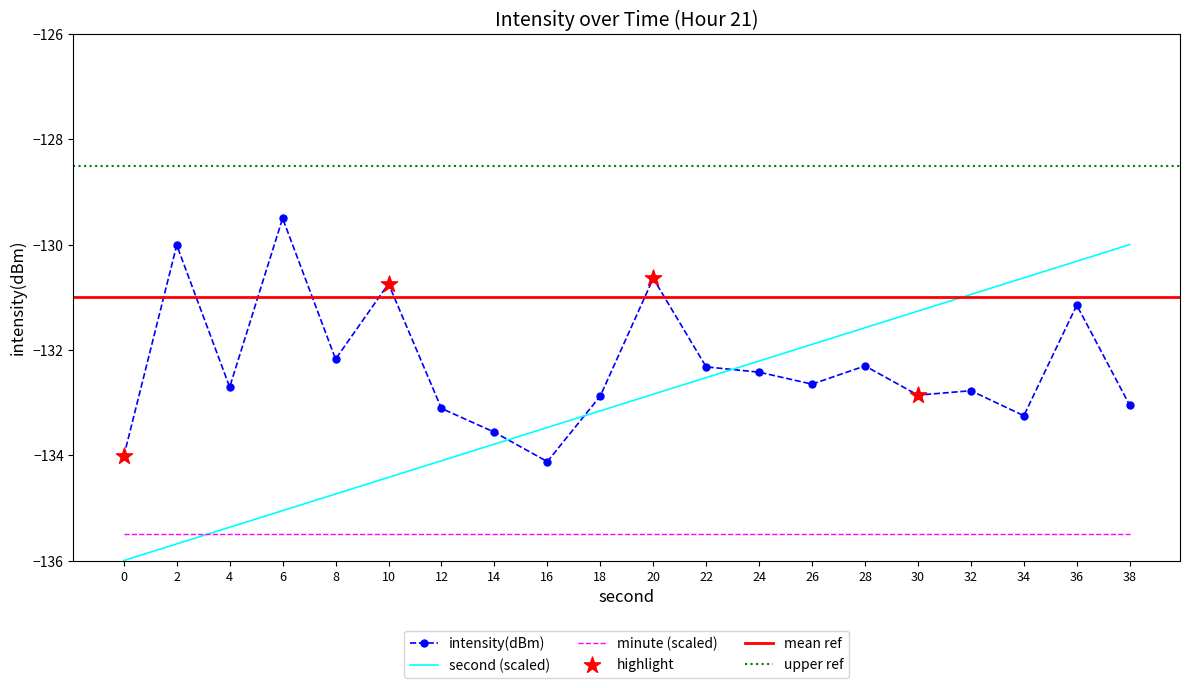

Which series reaches the maximum Y coordinate?

intensity(dBm)